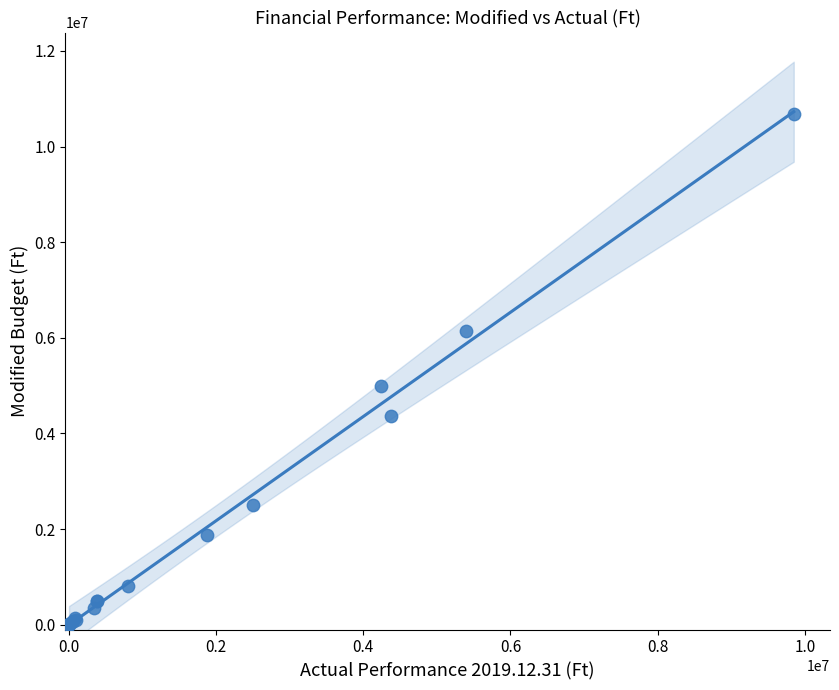

What Y value in the scatter plot is closest to 5338075?

5000000